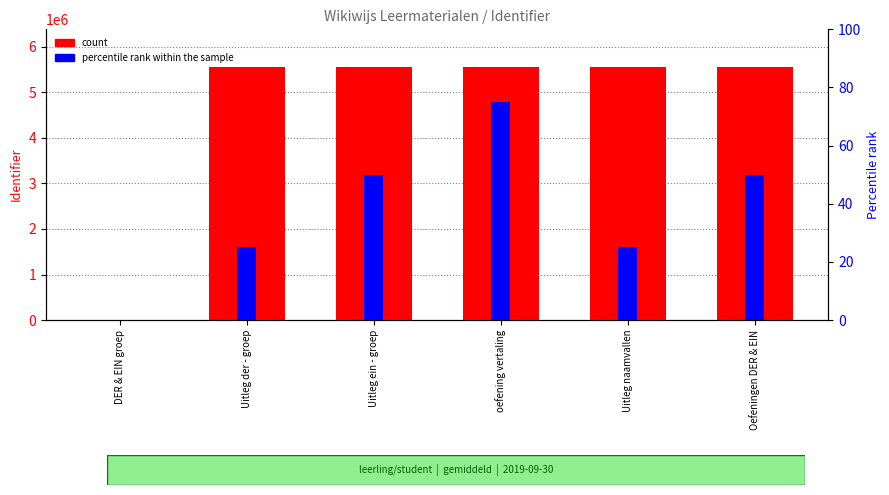

What is the total value across all series at Uitleg naamvallen?

5544952